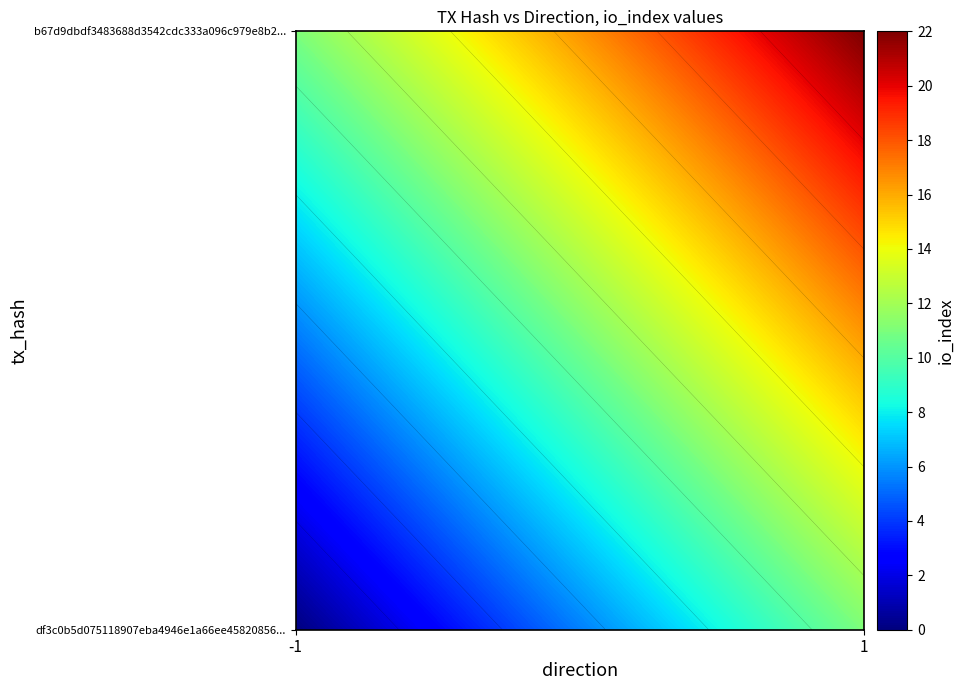

Which series changed the most between direction and io_index?

b67d9dbdf3483688d3542cdc333a096c979e8b2